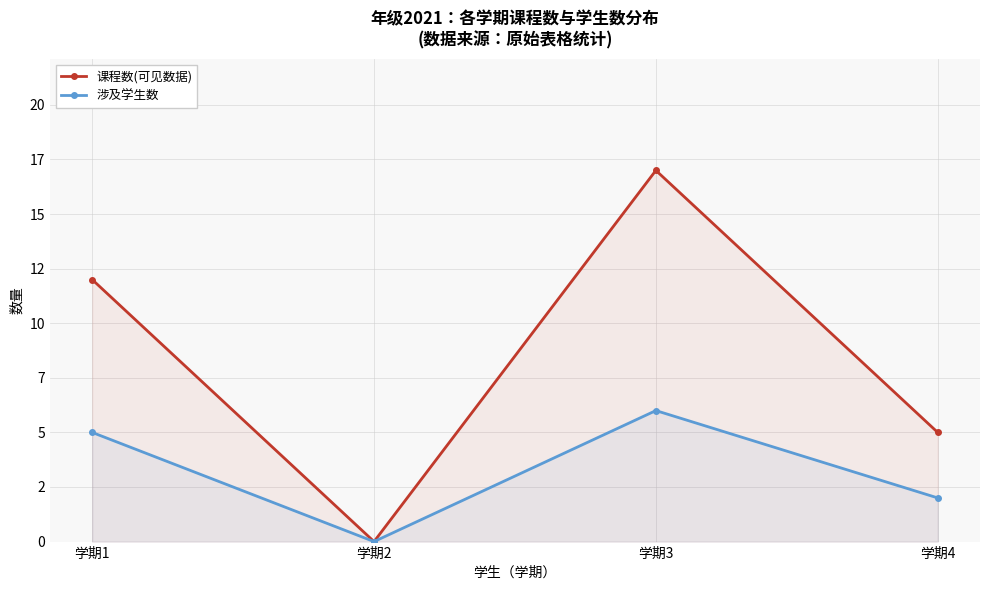

At which label is 课程数(可见数据) closest to 8?

学期4